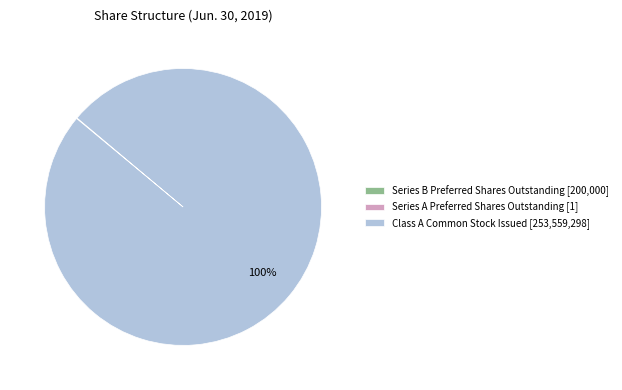

To the nearest percent, what percentage of the pie is Class A Common Stock Issued [253,559,298]?

100%